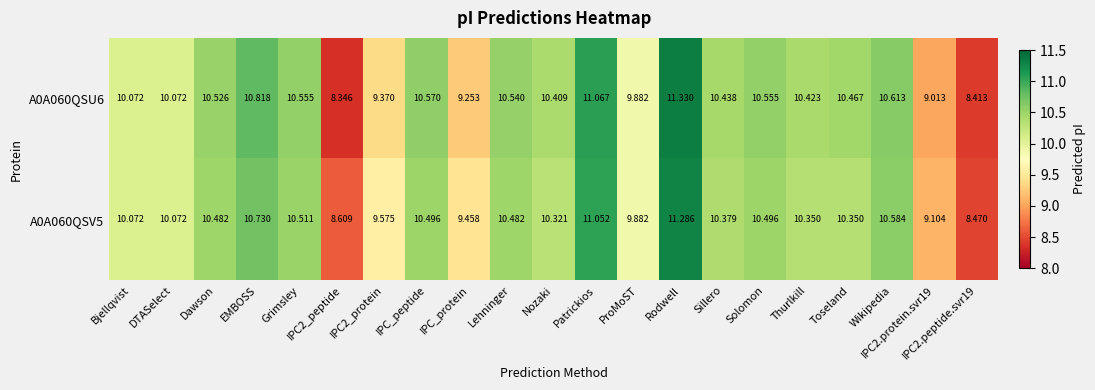

At which label does A0A060QSV5 reach its peak?

Rodwell